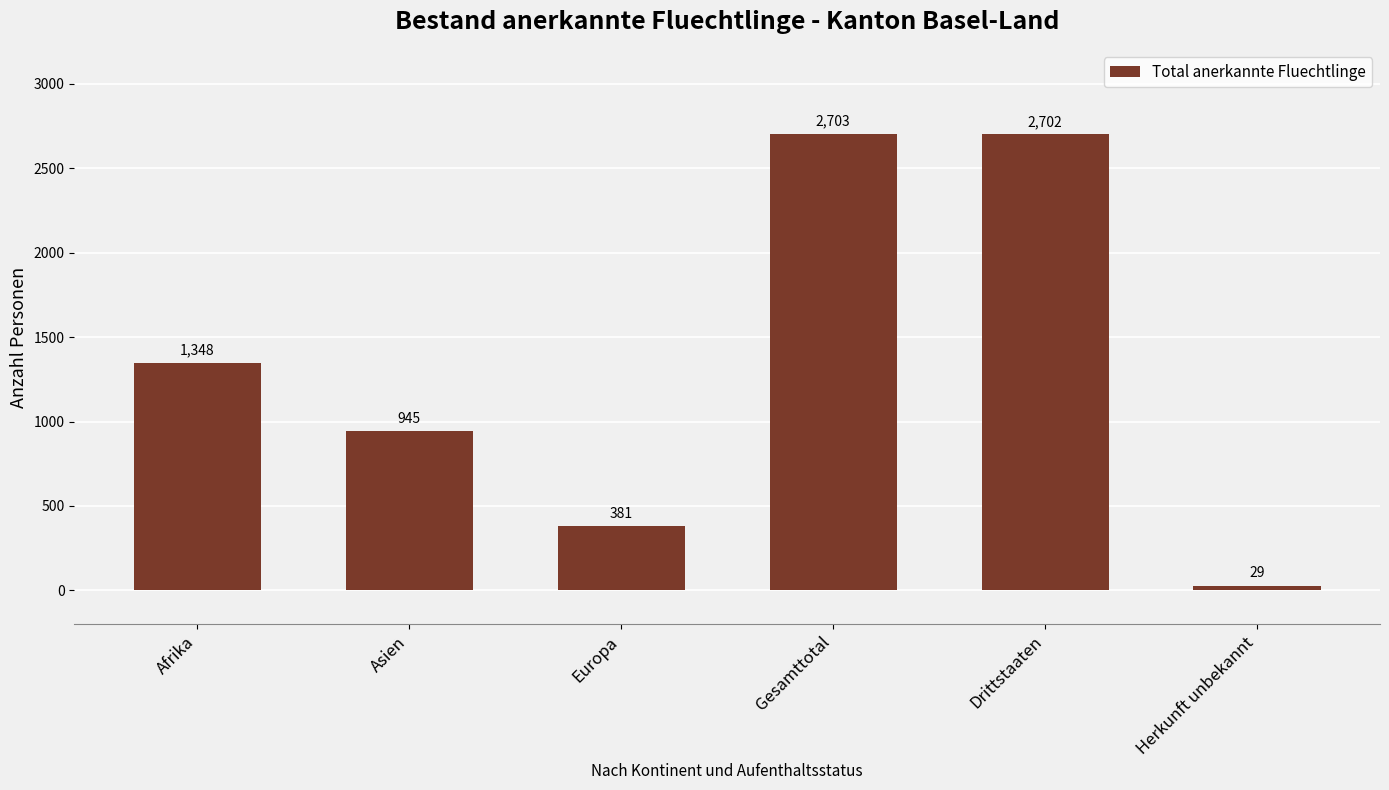

What is the label of the 6th bar from the right?

Afrika